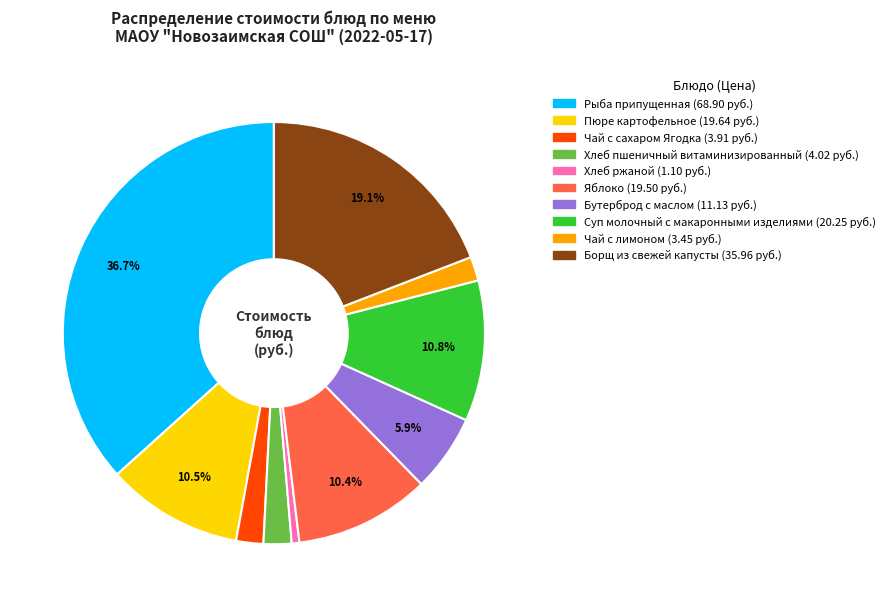

What is the ratio of the value at Борщ из свежей капусты to the value at Суп молочный с макаронными изделиями?

1.8